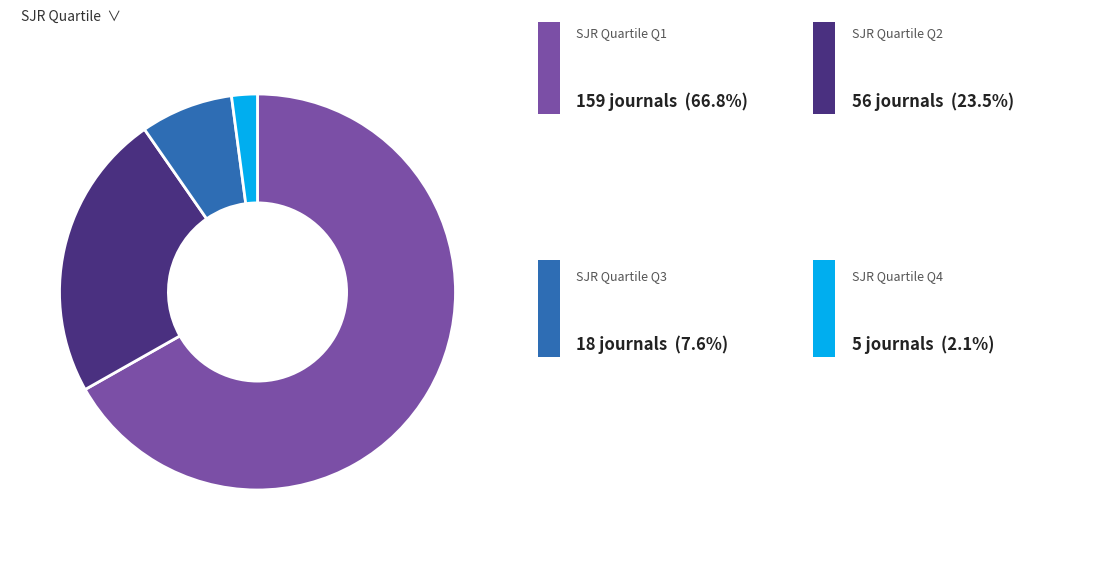

Is there any slice that represents more than half of the pie?

Yes